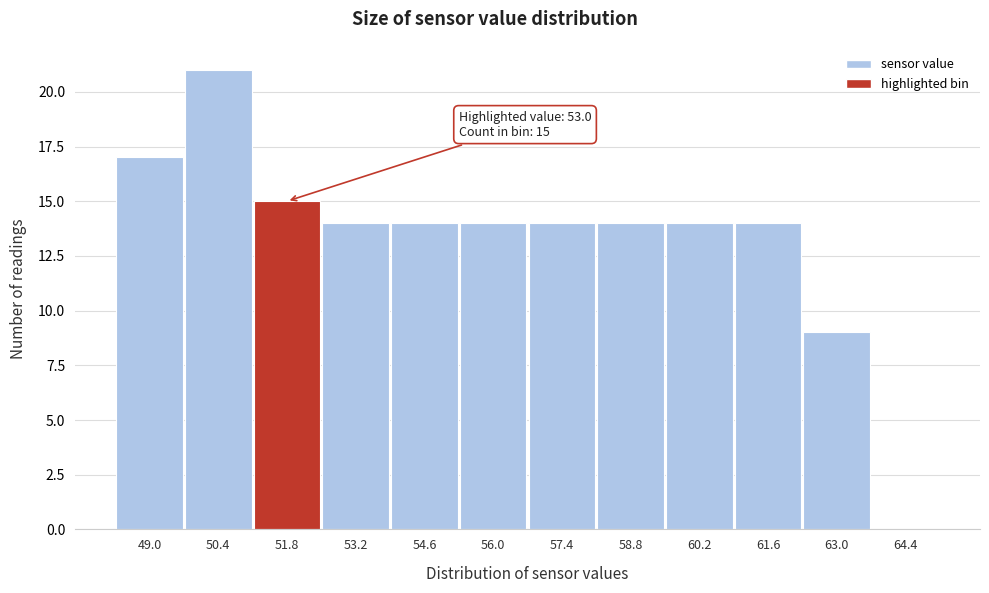

Reading left to right, what are all the values shown in this chart?

49.0=17	50.4=21	51.8=15	53.2=14	54.6=14	56.0=14	57.4=14	58.8=14	60.2=14	61.6=14	63.0=9	64.4=0